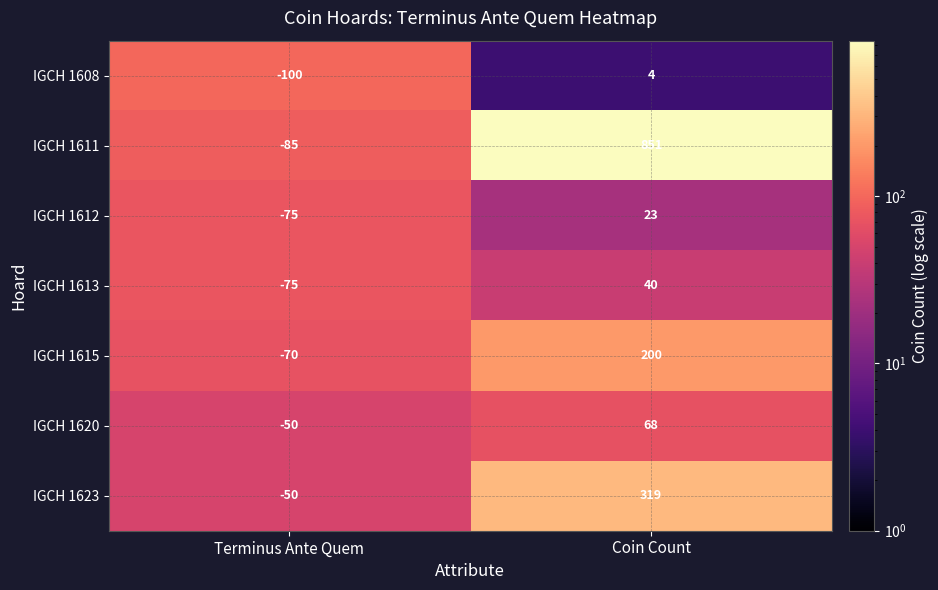

What is the difference between the IGCH 1608 values at Coin Count and Terminus Ante Quem?

104